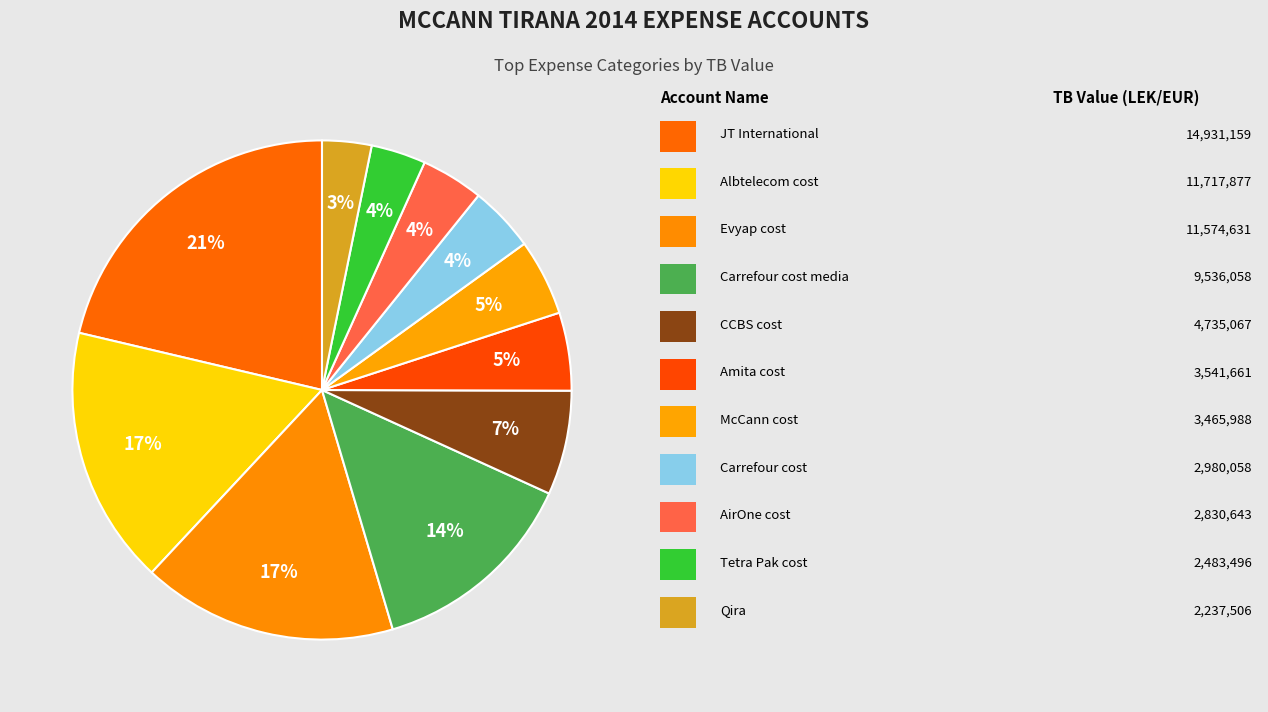

What is the smallest slice in the pie chart?

Qira